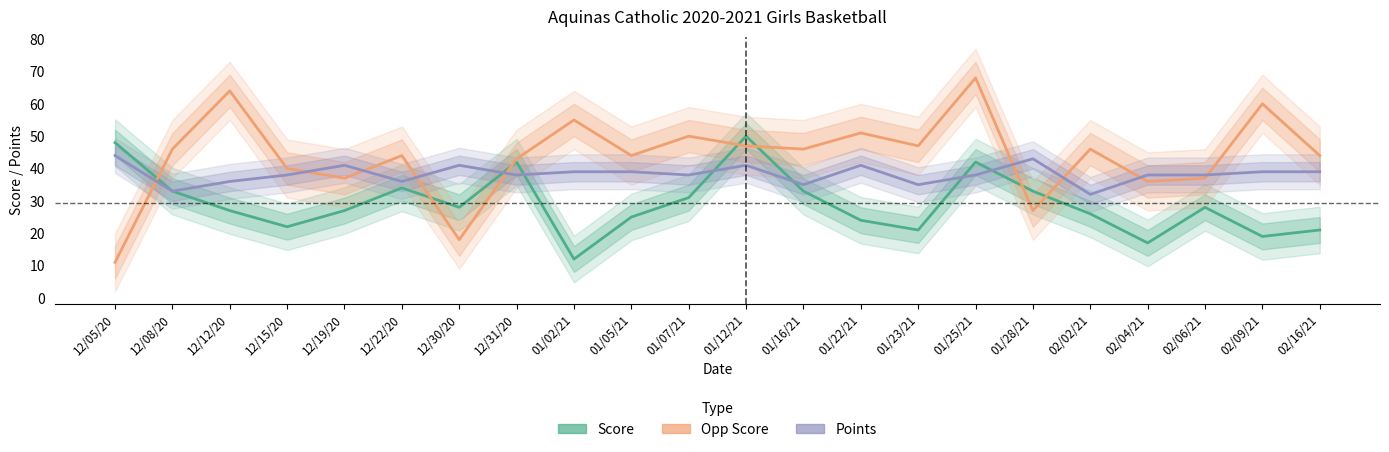

Between 01/02/21 and 02/06/21, which series saw the biggest shift?

Opp Score